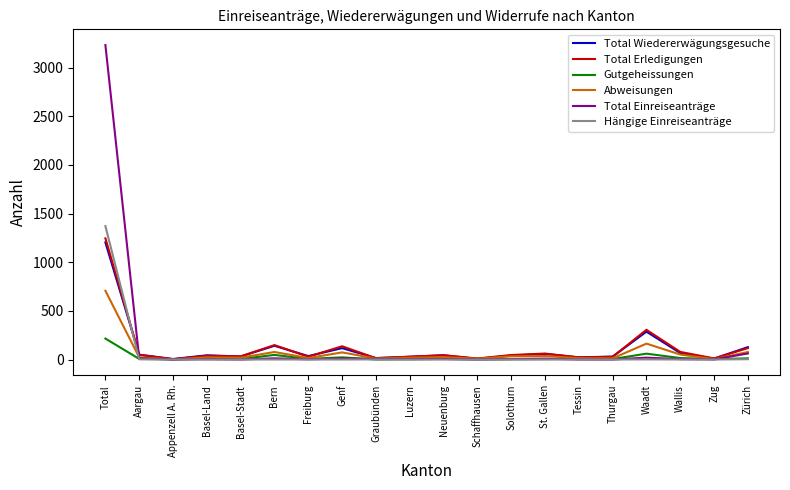

What is the maximum value shown in the chart?

3231